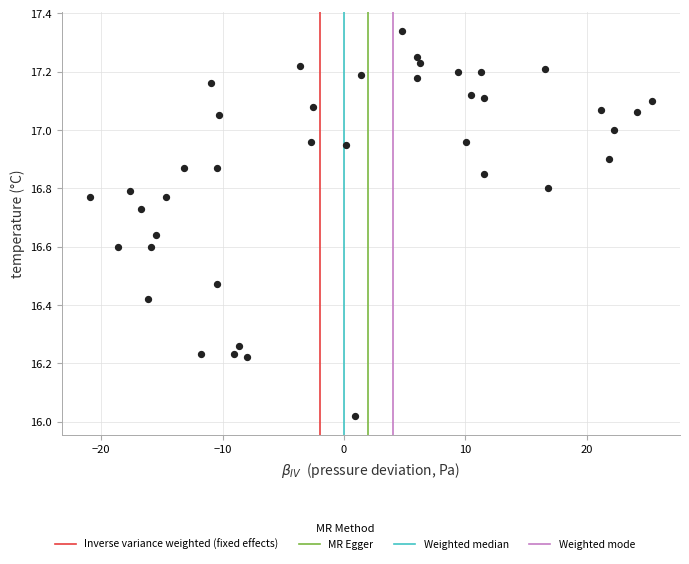

What is the range of X values (max minus min)?

46.3